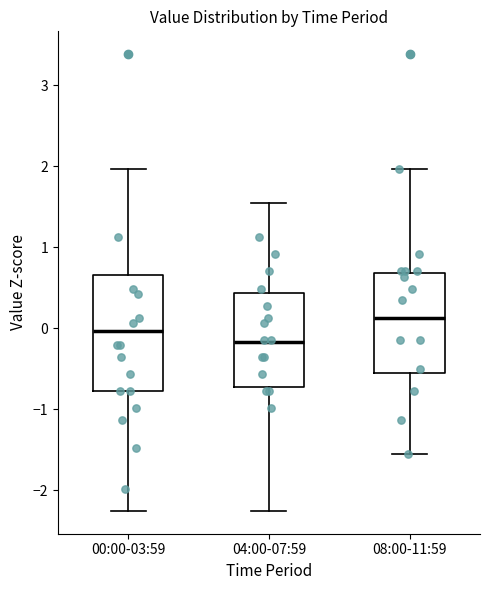

Which box is the tallest, from its lower edge to its upper edge?

00:00-03:59